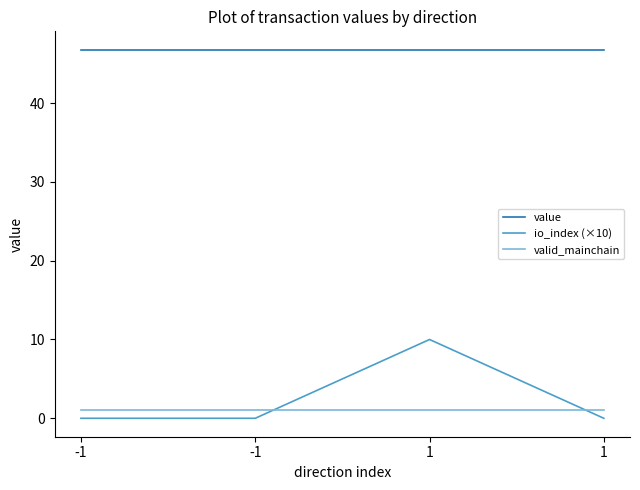

Count the io_index (×10) values in the range 0 to 10.

4